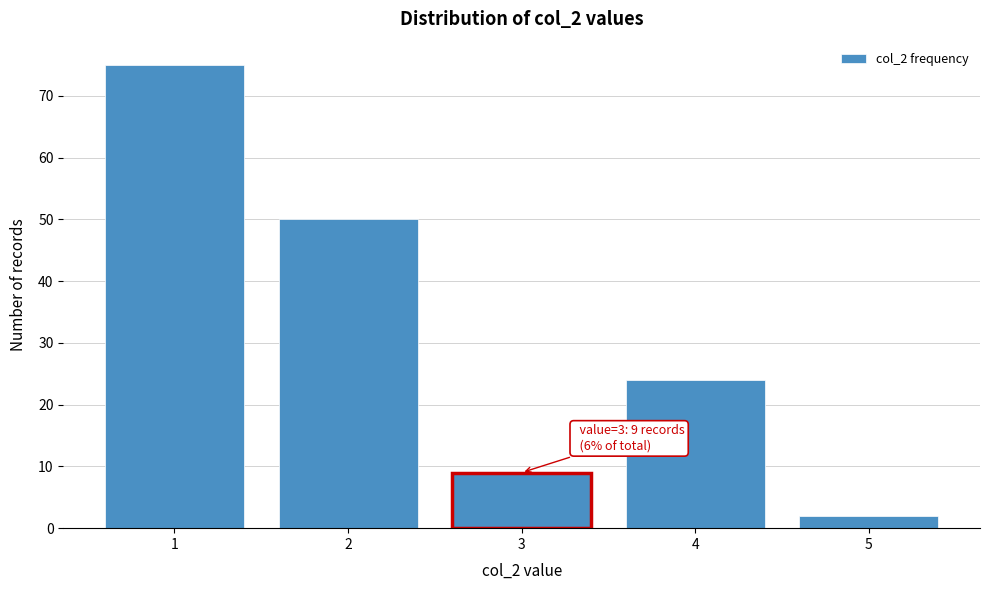

Reading left to right, what are all the values shown in this chart?

75	50	9	24	2